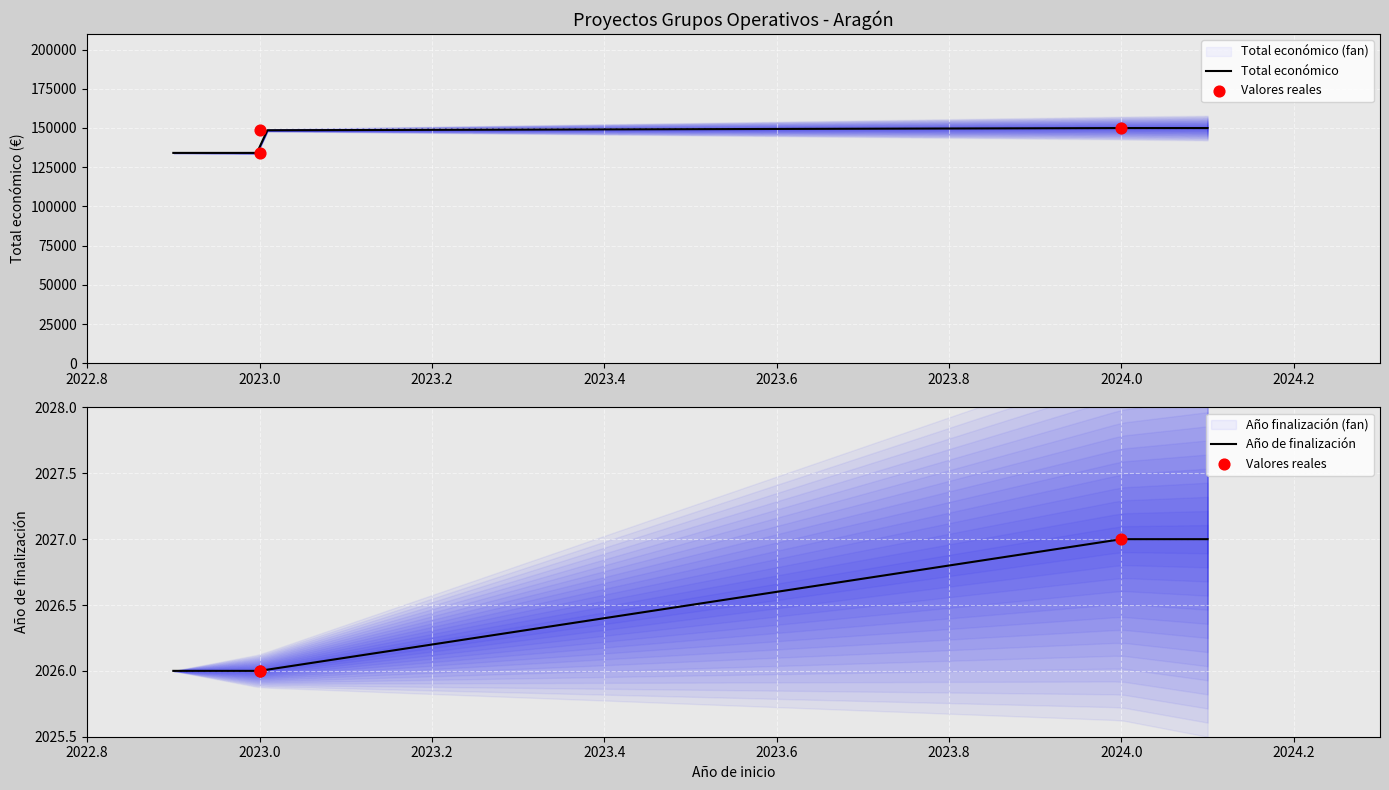

Which series contains the lowest Y value?

Año de finalización